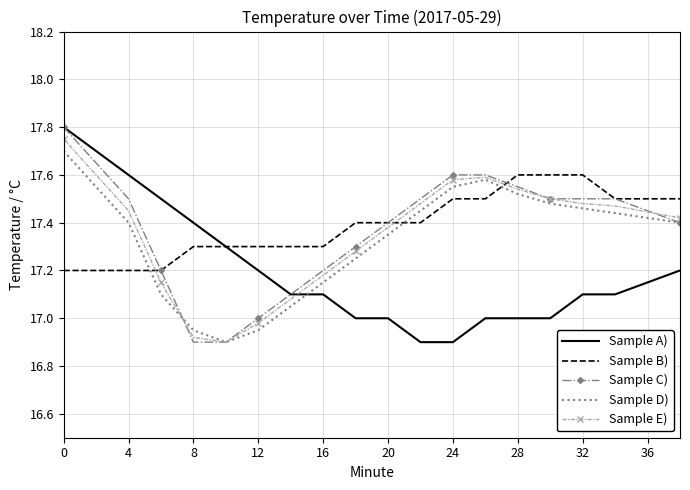

How many values in the Sample D) series are below 17?

3